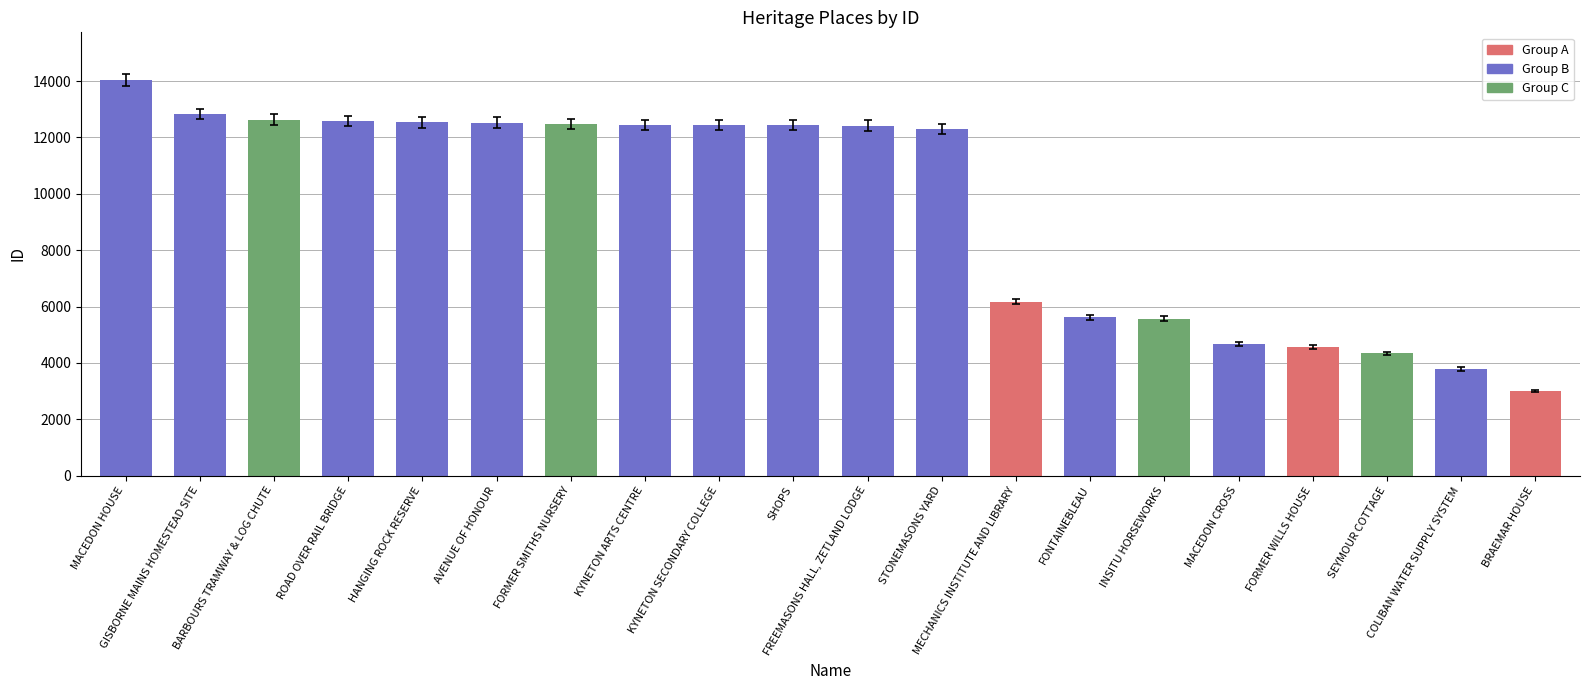

List the labels in order of value, smallest first.

BRAEMAR HOUSE, COLIBAN WATER SUPPLY SYSTEM, SEYMOUR COTTAGE, FORMER WILLS HOUSE, MACEDON CROSS, INSITU HORSEWORKS, FONTAINEBLEAU, MECHANICS INSTITUTE AND LIBRARY, STONEMASONS YARD, FREEMASONS HALL, ZETLAND LODGE, SHOPS, KYNETON SECONDARY COLLEGE, KYNETON ARTS CENTRE, FORMER SMITHS NURSERY, AVENUE OF HONOUR, HANGING ROCK RESERVE, ROAD OVER RAIL BRIDGE, BARBOURS TRAMWAY & LOG CHUTE, GISBORNE MAINS HOMESTEAD SITE, MACEDON HOUSE